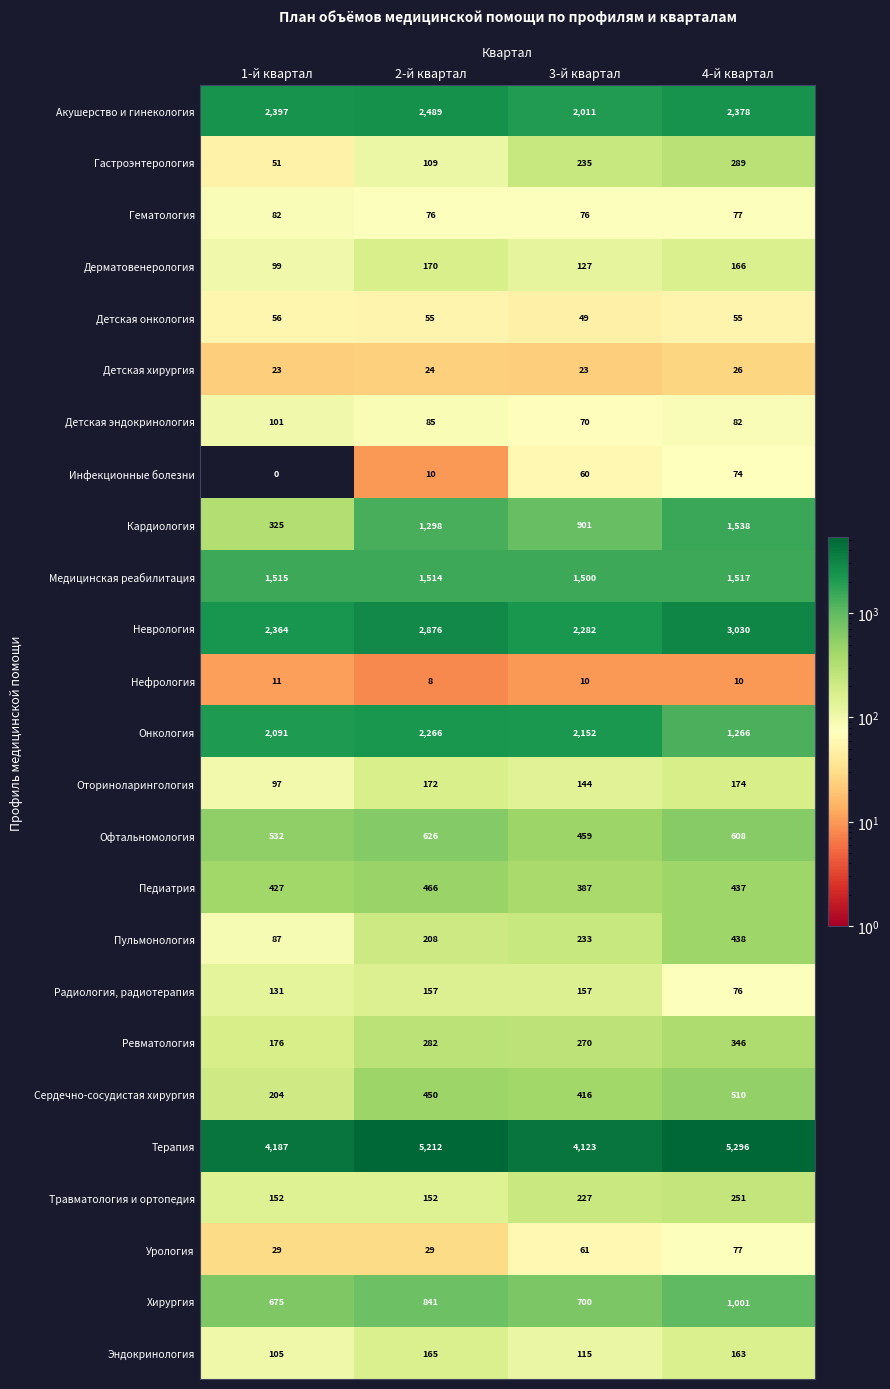

List the series in order of their peak value, lowest first.

Нефрология, Детская хирургия, Детская онкология, Инфекционные болезни, Урология, Гематология, Детская эндокринология, Радиология, радиотерапия, Эндокринология, Дерматовенерология, Оториноларингология, Травматология и ортопедия, Гастроэнтерология, Ревматология, Пульмонология, Педиатрия, Сердечно-сосудистая хирургия, Офтальномология, Хирургия, Медицинская реабилитация, Кардиология, Онкология, Акушерство и гинекология, Неврология, Терапия